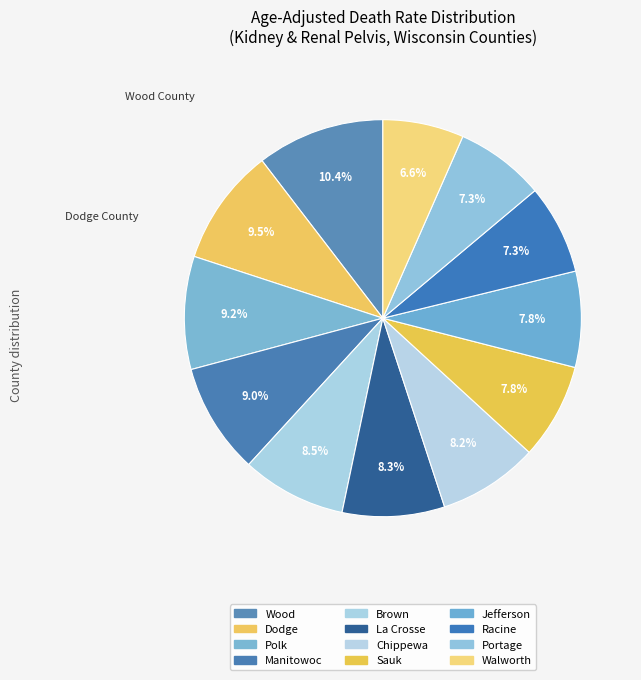

How many segments does this pie chart have?

12